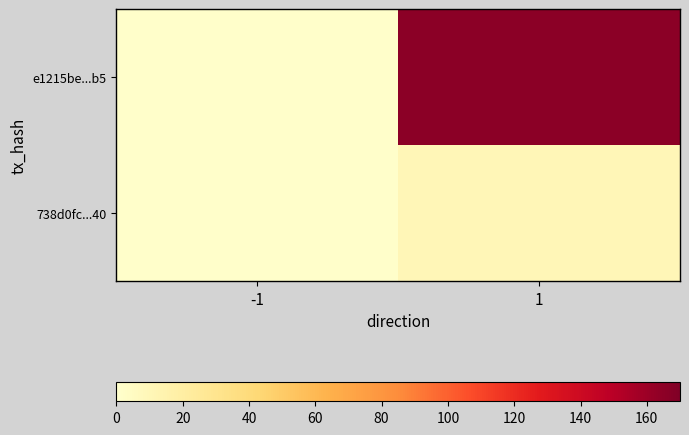

Reading left to right, transcribe all the data shown in this chart.

e1215be...b5: -1=1	1=166
738d0fc...40: -1=1	1=10